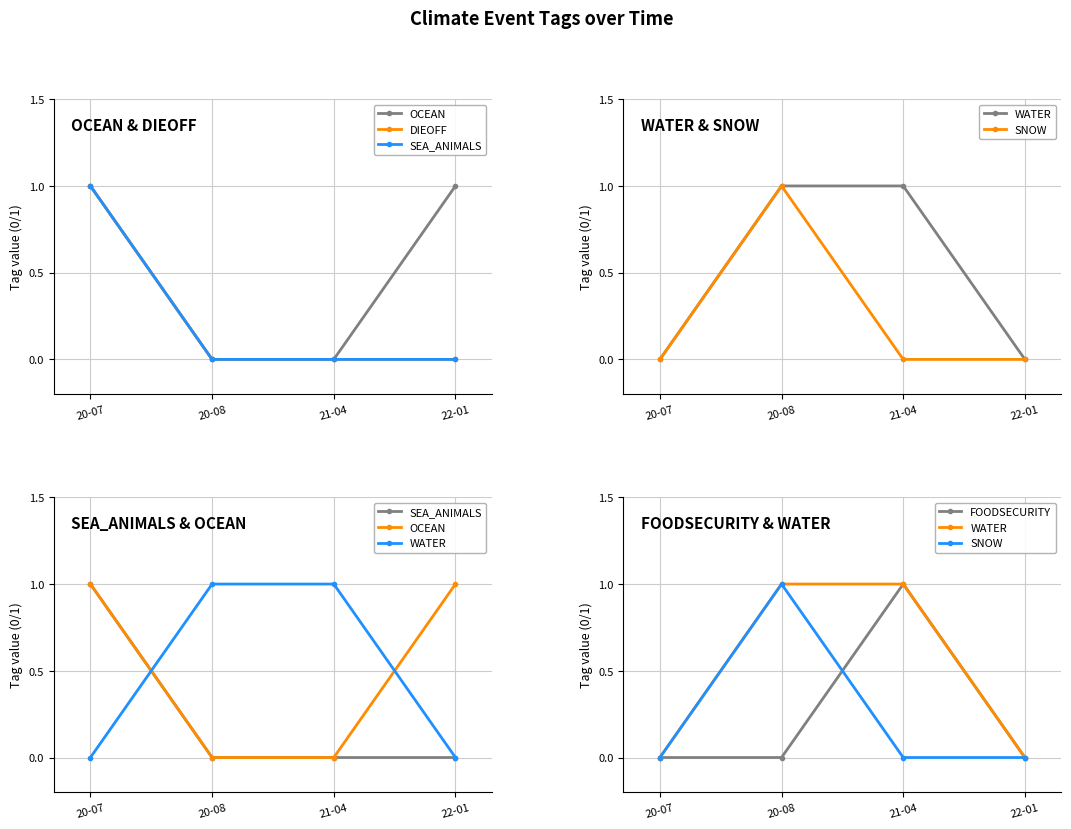

Where do WATER and SEA_ANIMALS first cross each other?

20-07 and 20-08